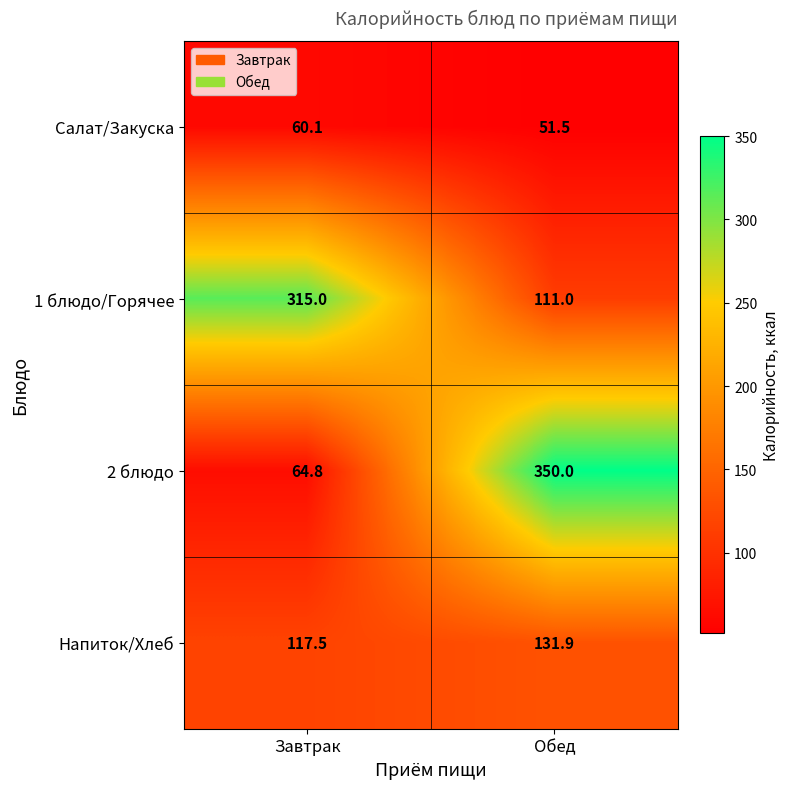

Which series has the largest range (max minus min)?

2 блюдо